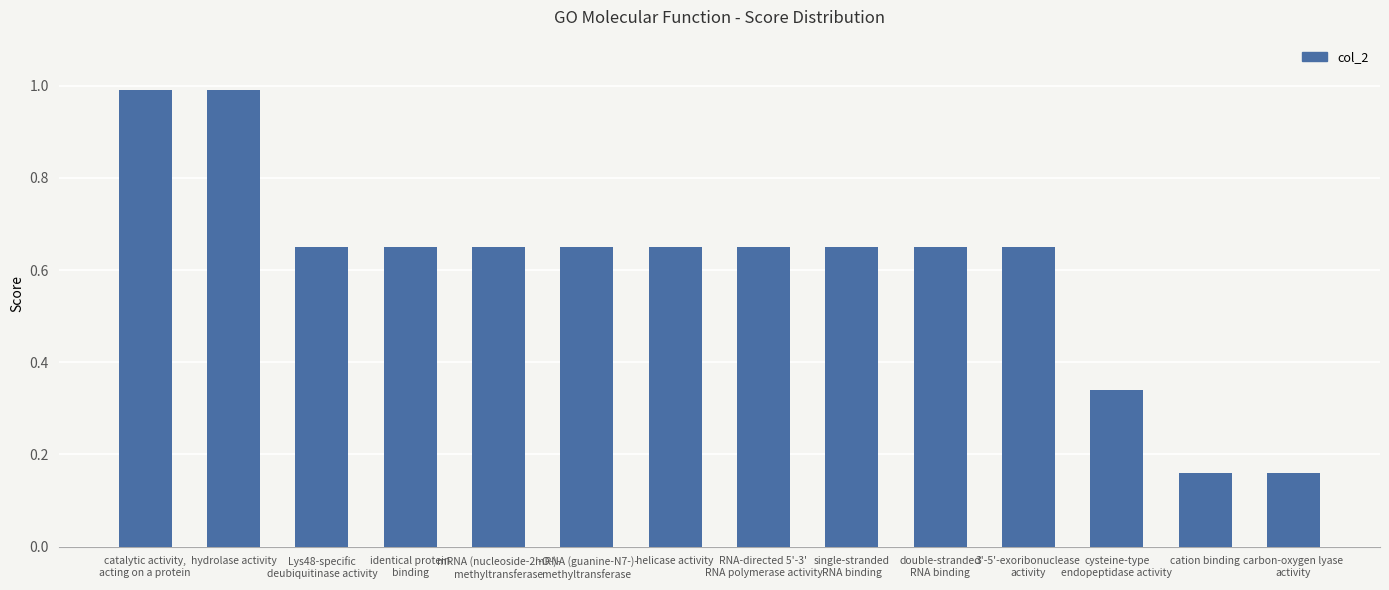

What is the change in value from catalytic activity,
acting on a protein to RNA-directed 5'-3'
RNA polymerase activity?

-0.3